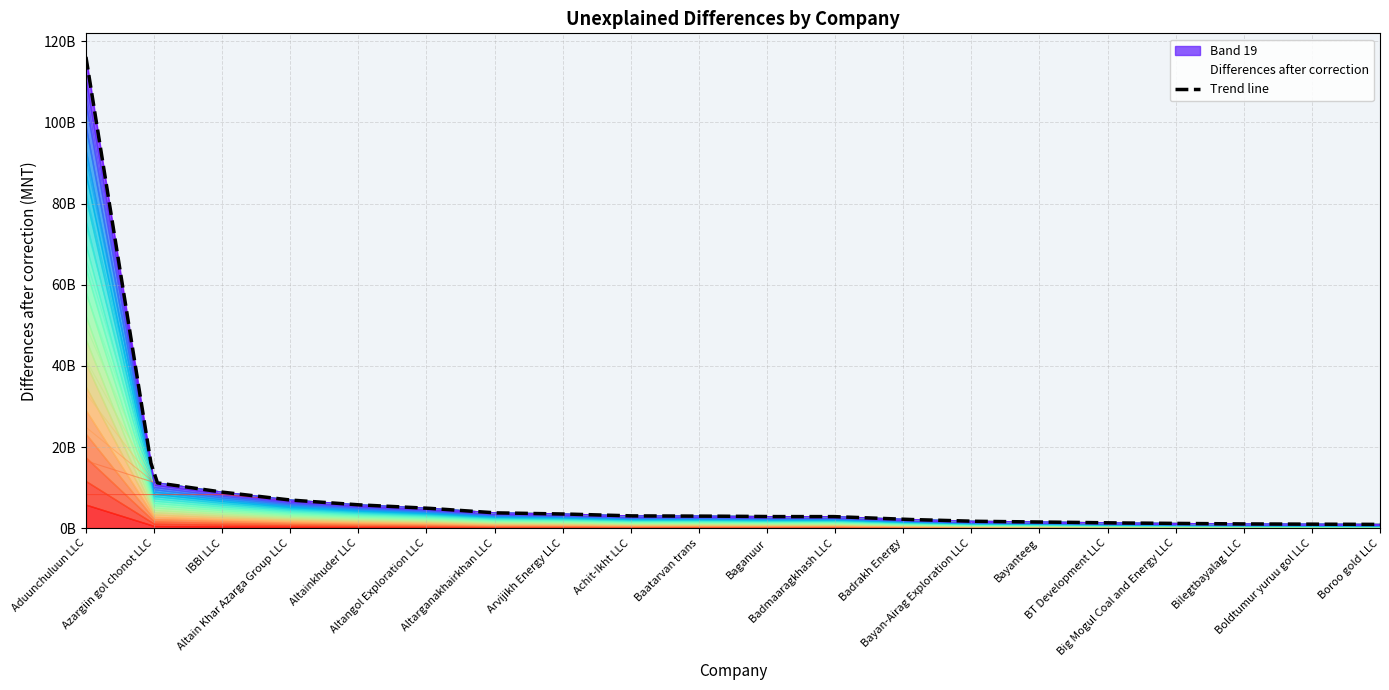

Reading right to left, extract all data points from this chart.

942120998.9	1007404296.6	1060926853.8	1178103951.2	1321407606.7	1549949380.2	1718062761.9	2201260229.3	2861386893.2	2866830224.2	3003481706.5	3040051387.8	3518333350.1	3791173559.1	4953540208.0	5769249338.7	6948906420.0	8900042296.6	11282940653.6	116118626861.9